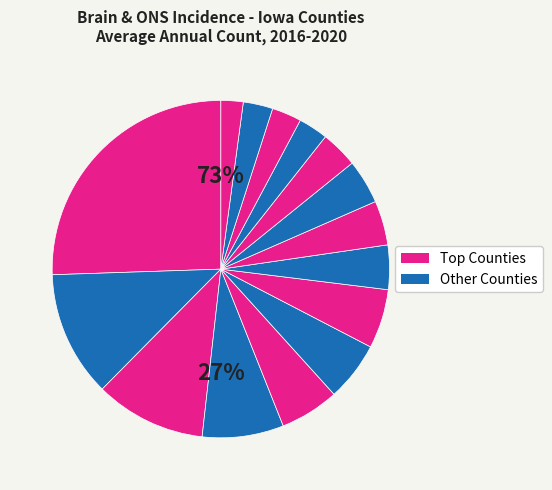

Is Linn County the majority of the pie?

No